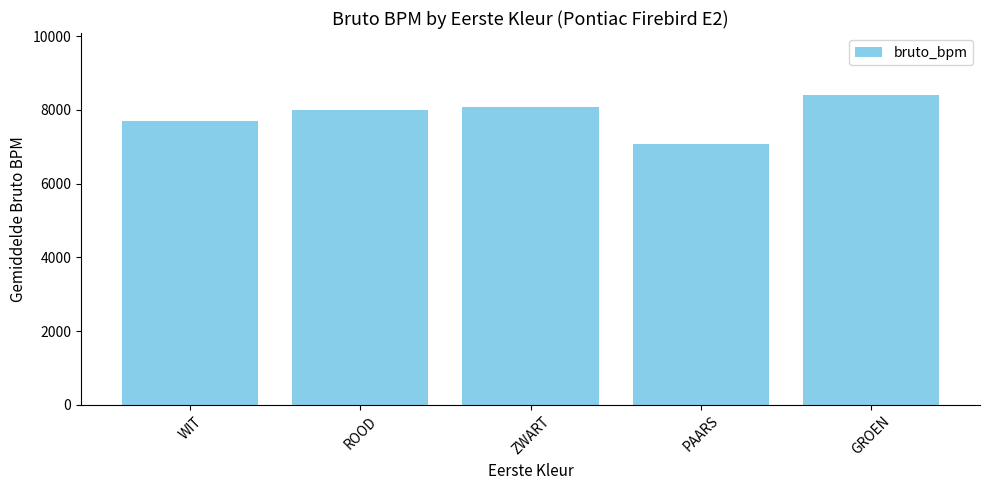

Where is the data nearest to the value 7738?

WIT